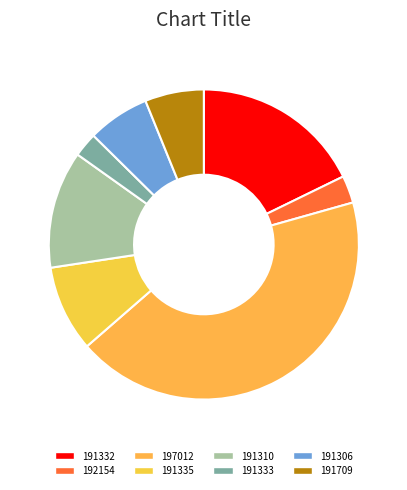

Which category has the smallest portion of the pie?

191333